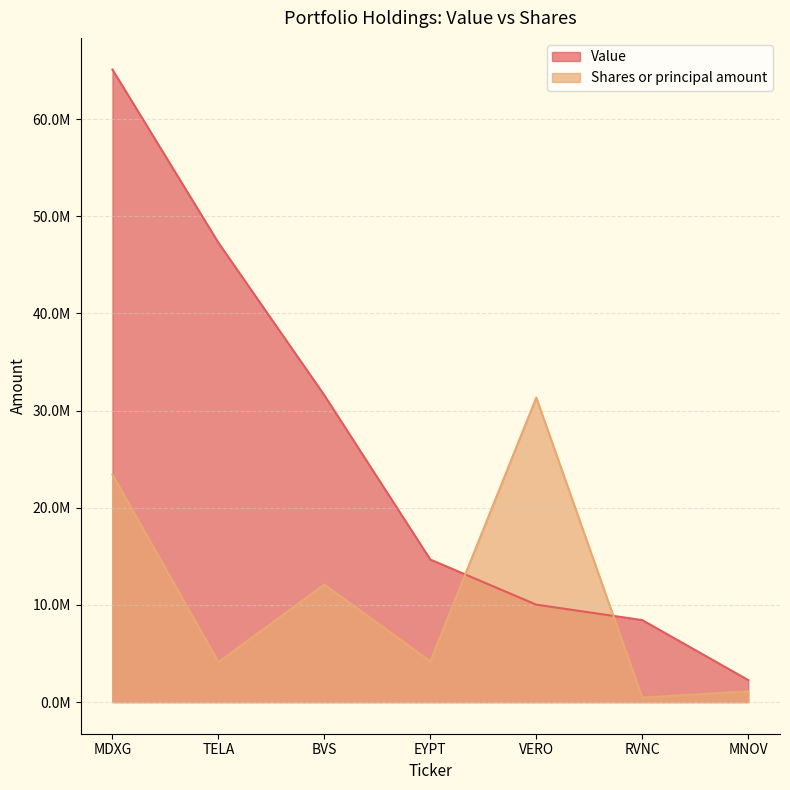

What is the minimum value for Shares or principal amount?

457085